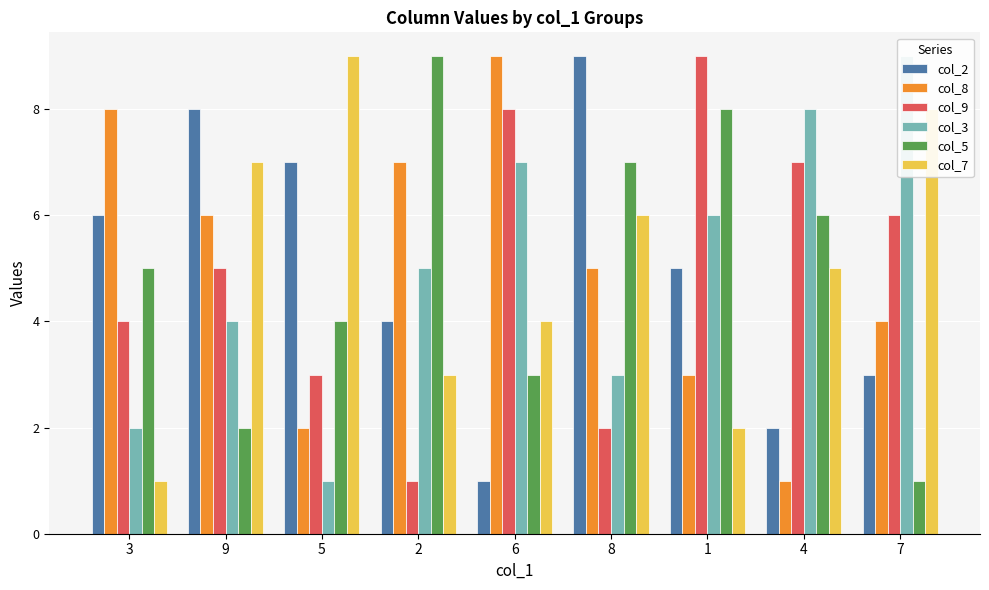

What is the minimum value shown in the chart?

1